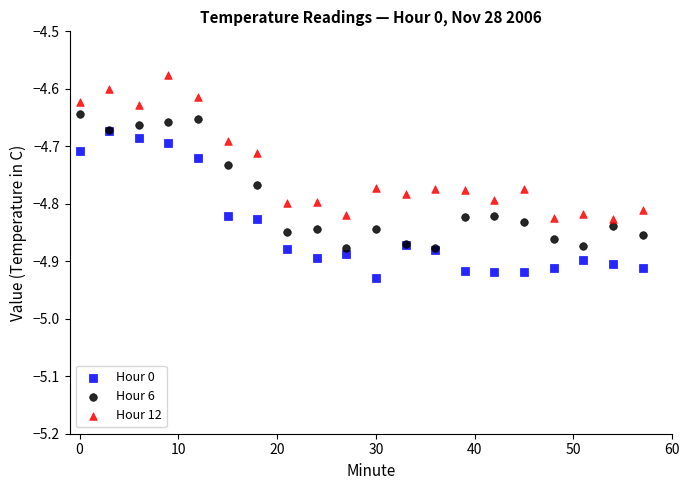

Which series reaches the minimum Y coordinate?

Hour 0